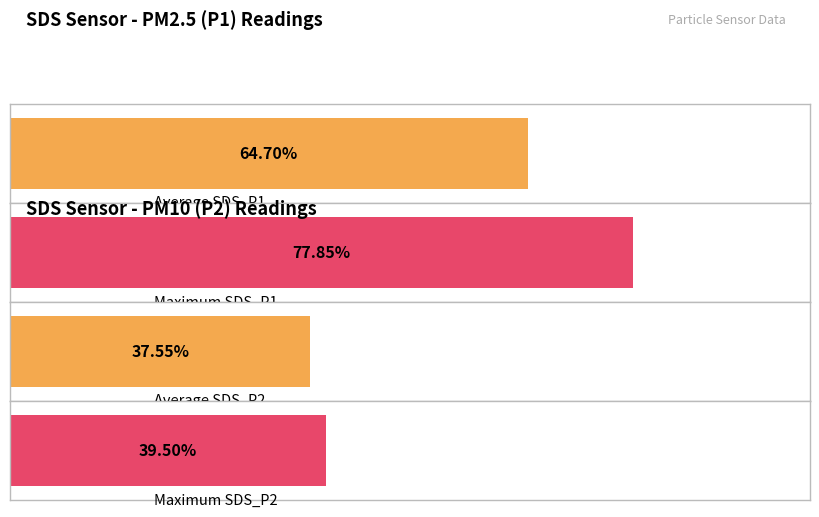

How many distinct data groups are displayed?

2